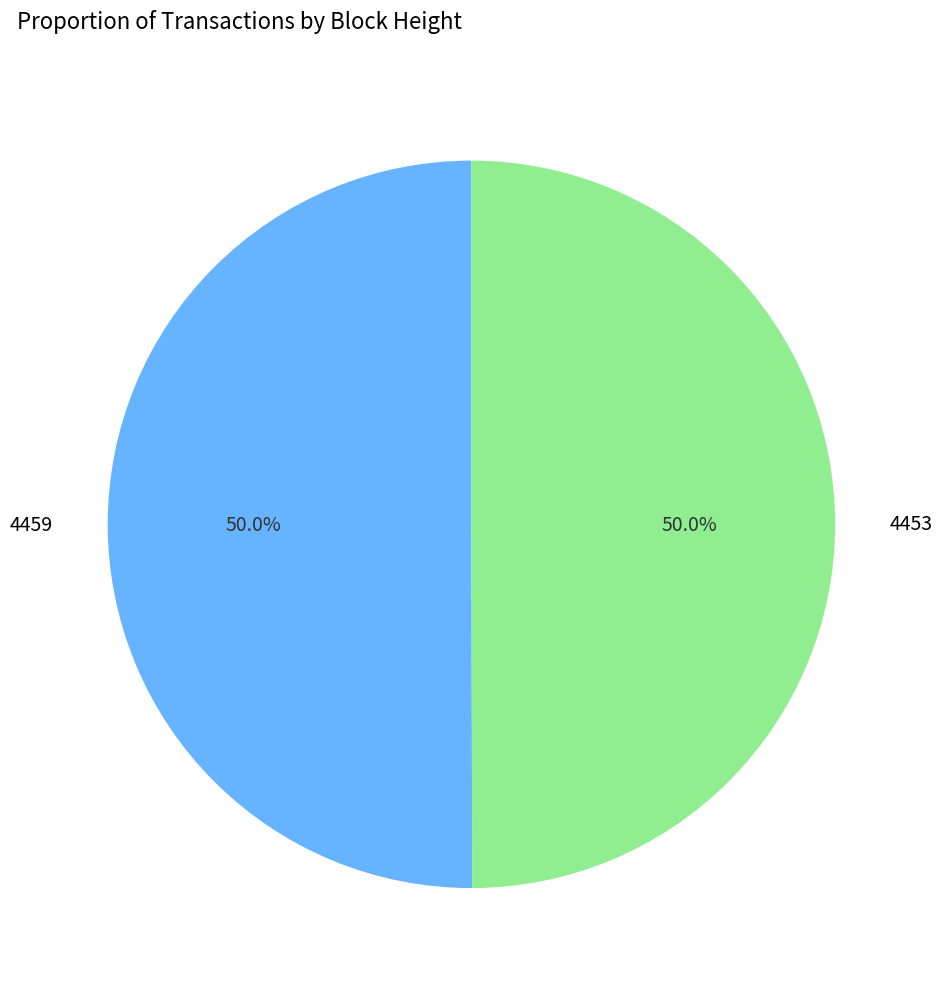

True or false: 4453 accounts for 56% of the total.

False